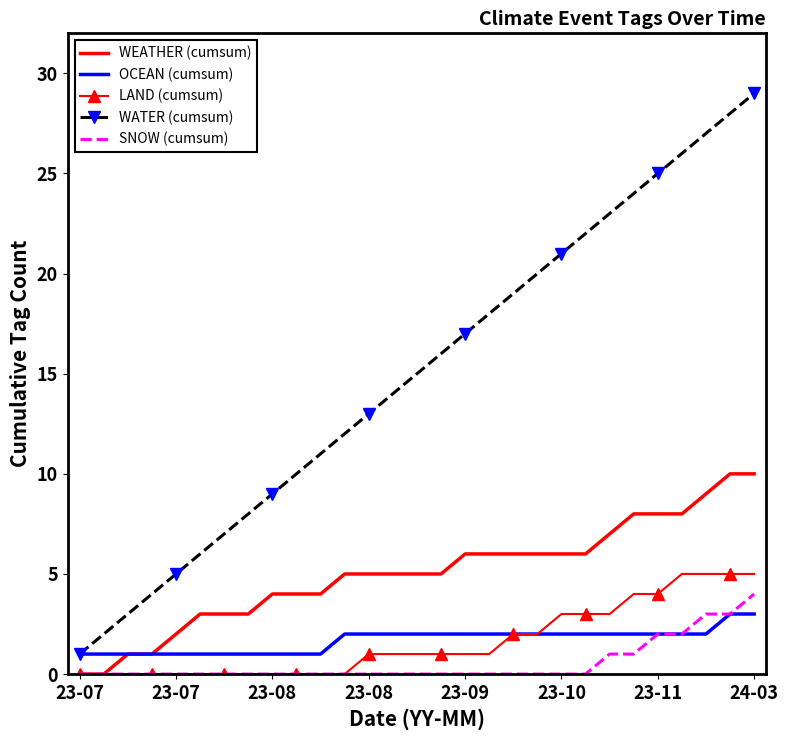

What is the maximum value shown in the chart?

29